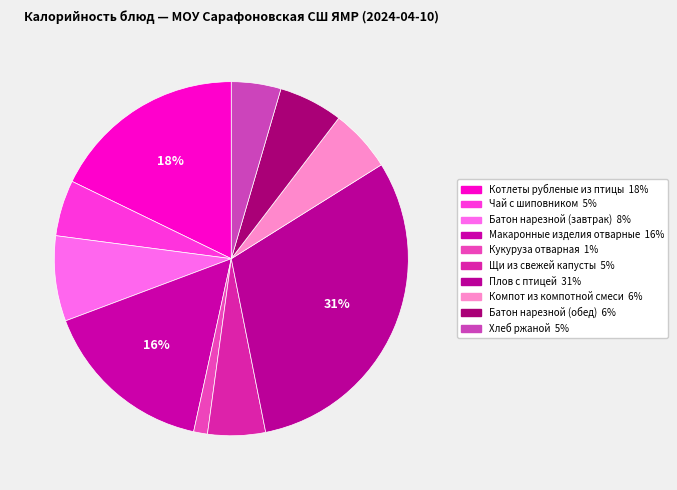

To the nearest percent, what portion does Плов с птицей represent?

31%